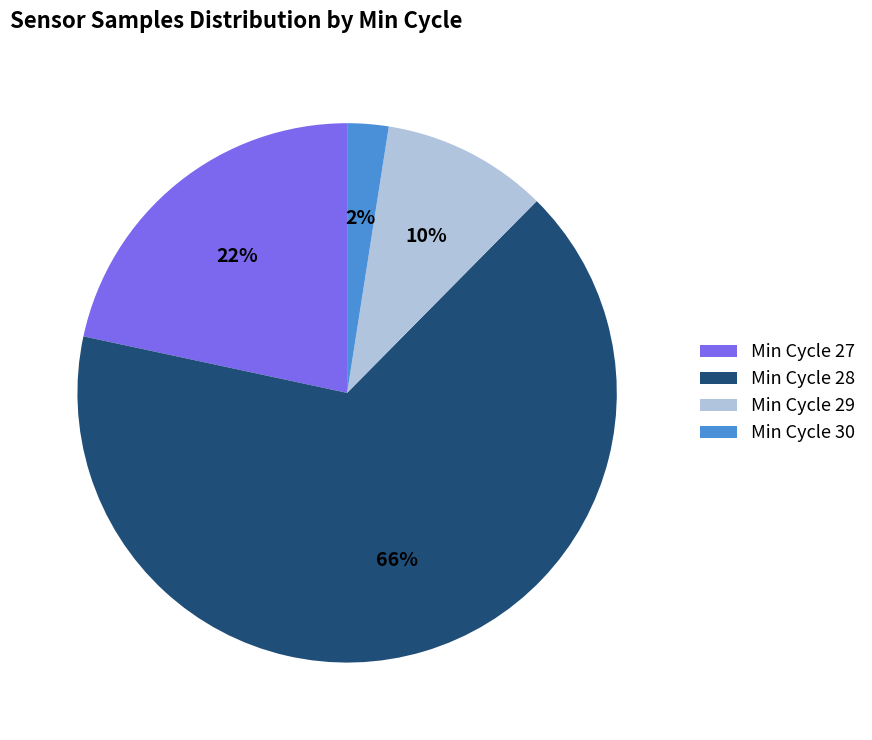

To the nearest percent, what percentage of the pie is Min Cycle 30?

2%